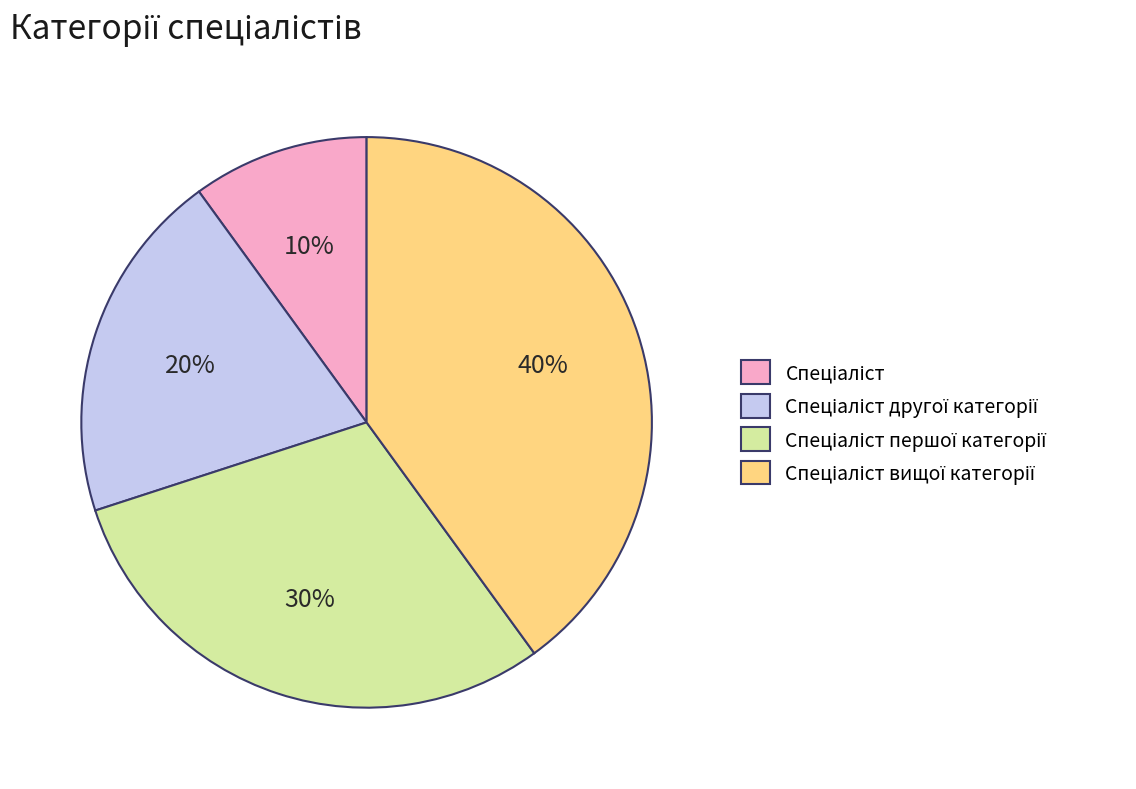

To the nearest percent, what is the average slice percentage?

25%